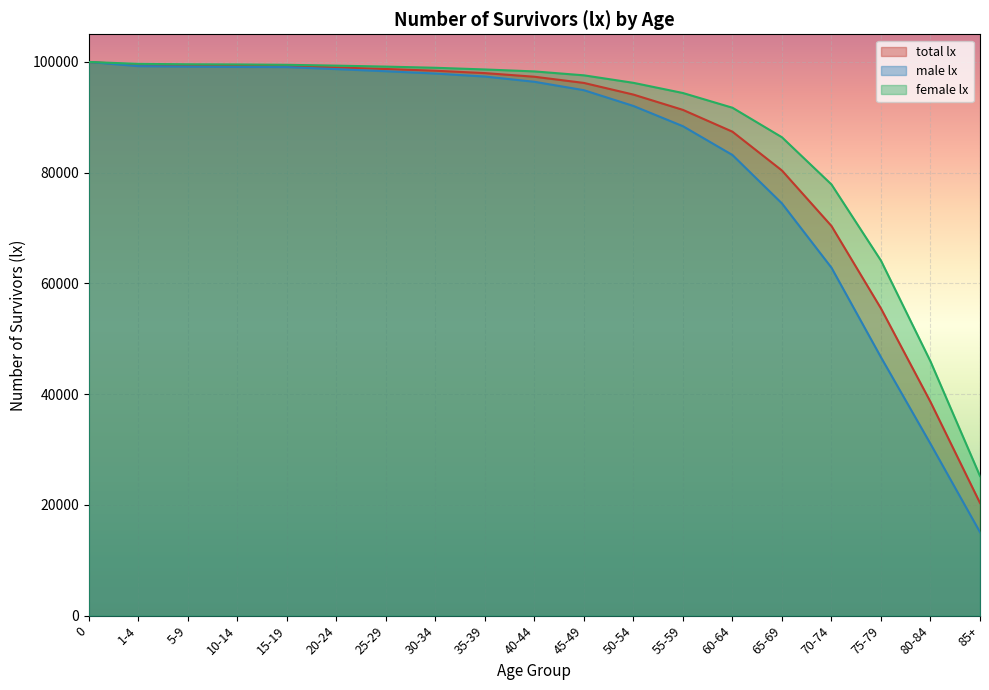

What is the sum of the total lx values at 20-24 and 80-84?

137616.6